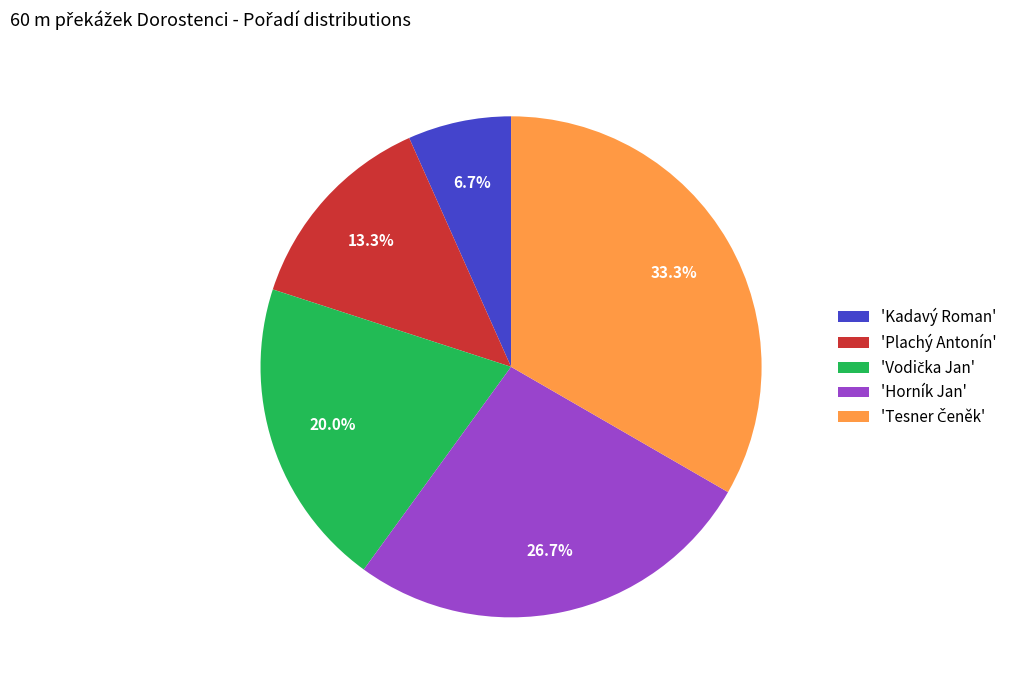

To the nearest percent, what is the difference between the largest and smallest slice percentages?

27%